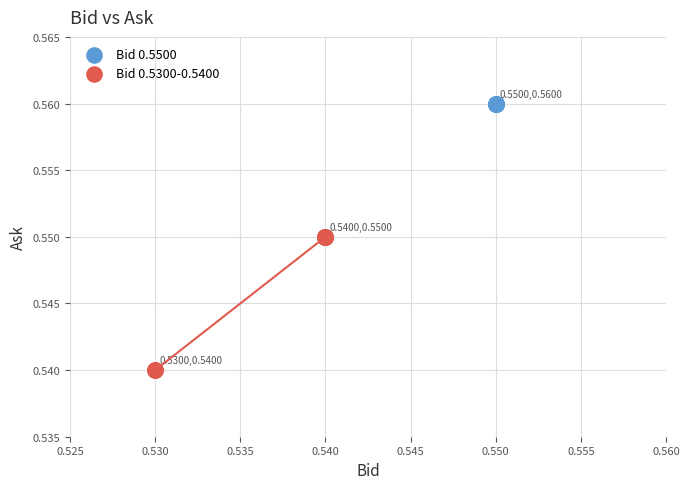

Which series contains the highest Y value?

Bid 0.5500